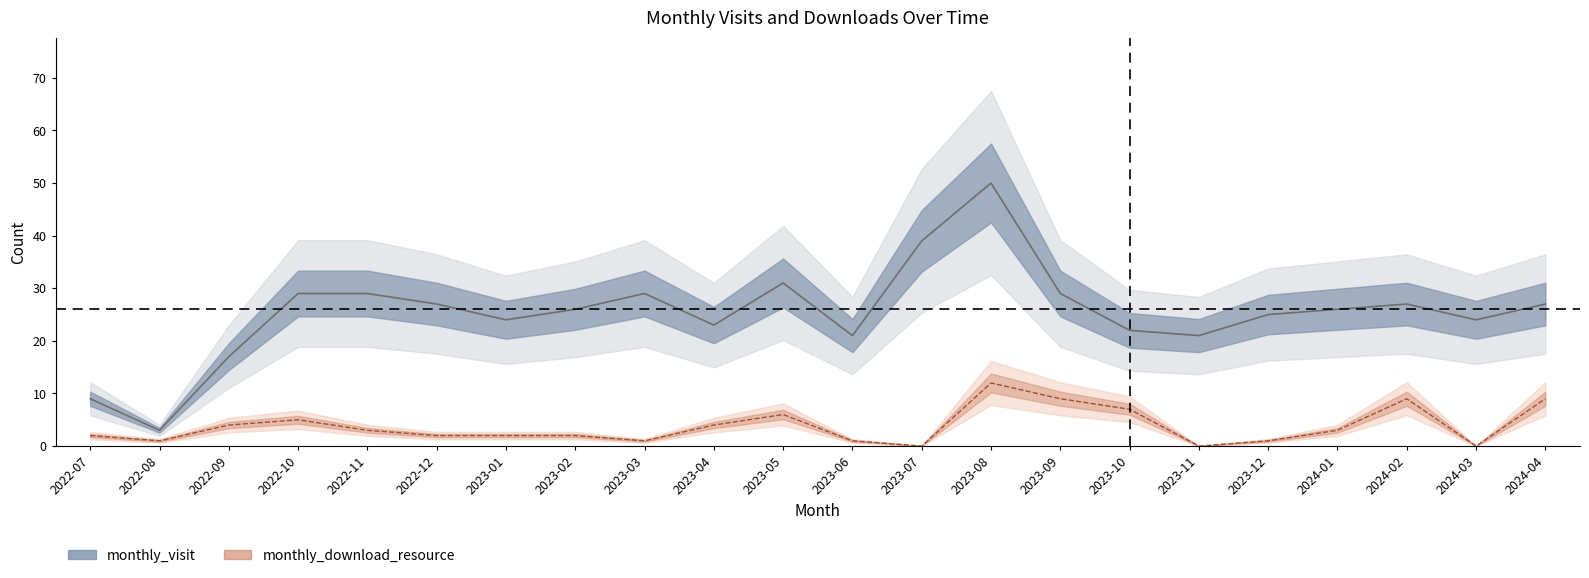

What is the difference between the monthly_visit values at 2023-10 and 2024-02?

5